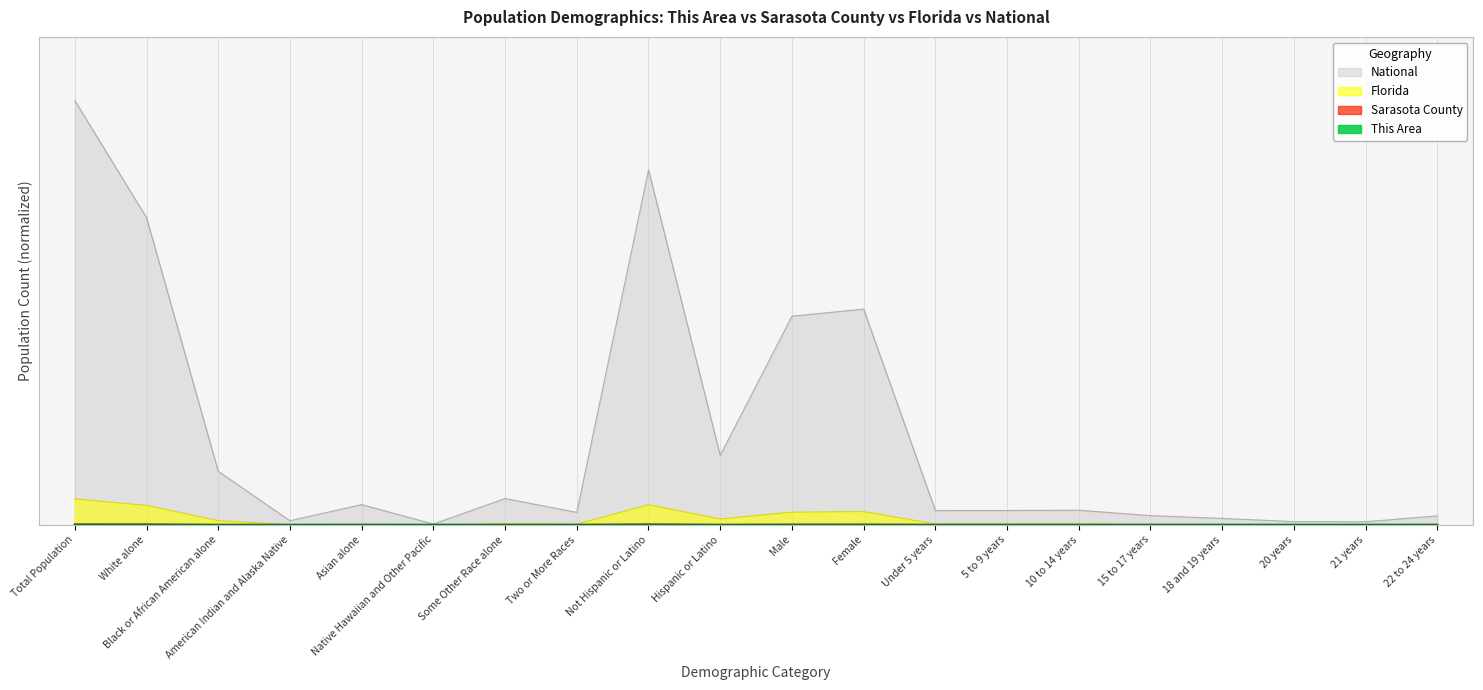

At which category does the chart reach its minimum across all series?

Native Hawaiian and Other Pacific